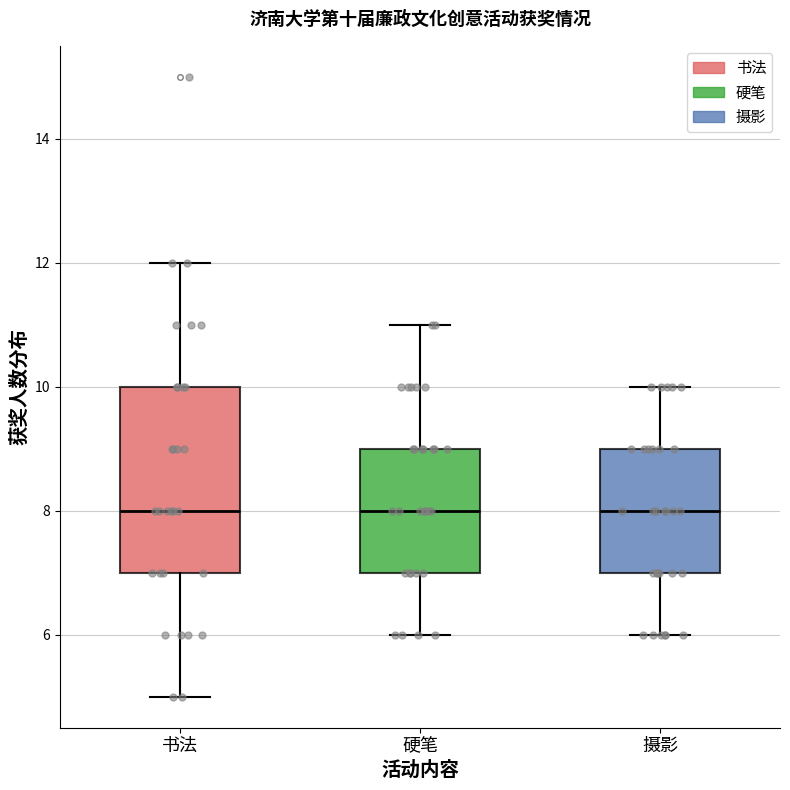

Reading left to right, transcribe this box plot: for each box, give where its median line is, the range the box spans, and where its two whiskers end, as read against the y-axis. The values are not printed on the chart, so give them approximately, as read against the axis.

书法: median 8, box 7 to 10, whiskers 5 to 12
硬笔: median 8, box 7 to 9, whiskers 6 to 11
摄影: median 8, box 7 to 9, whiskers 6 to 10